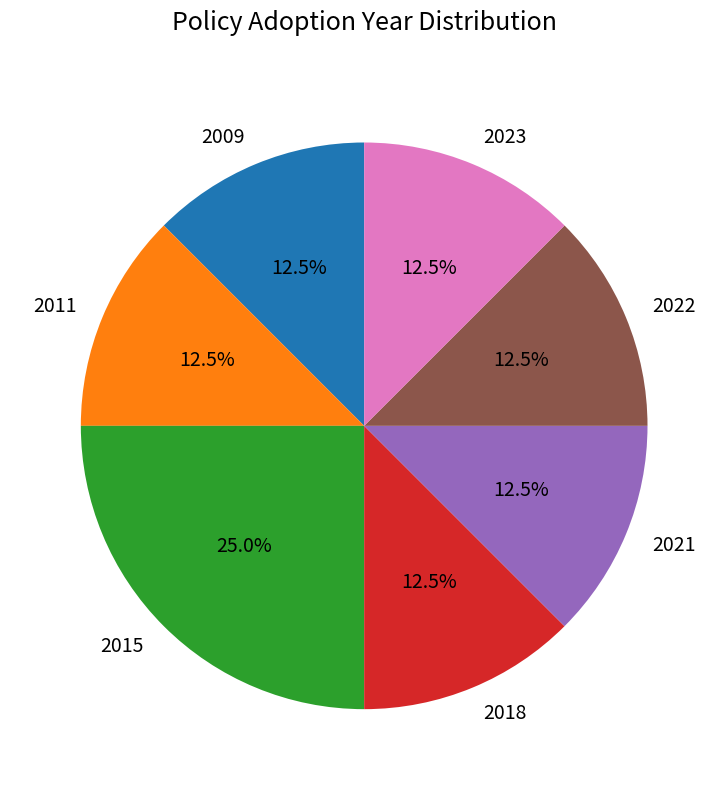

Does any single category account for the majority?

No